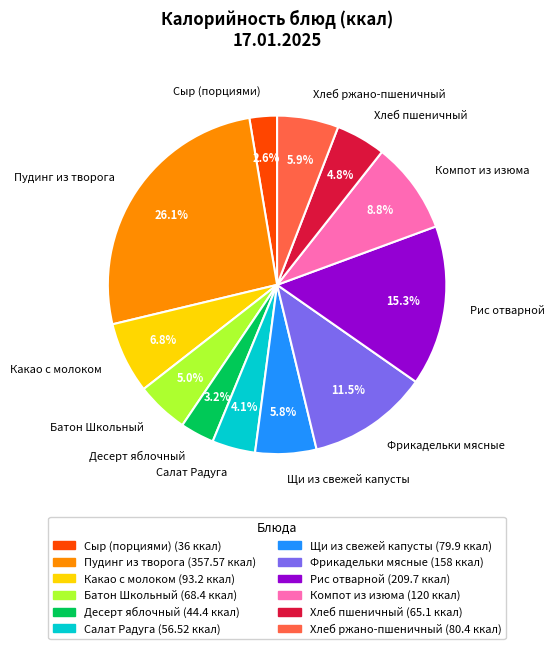

Which category has the biggest portion of the pie?

Пудинг из творога